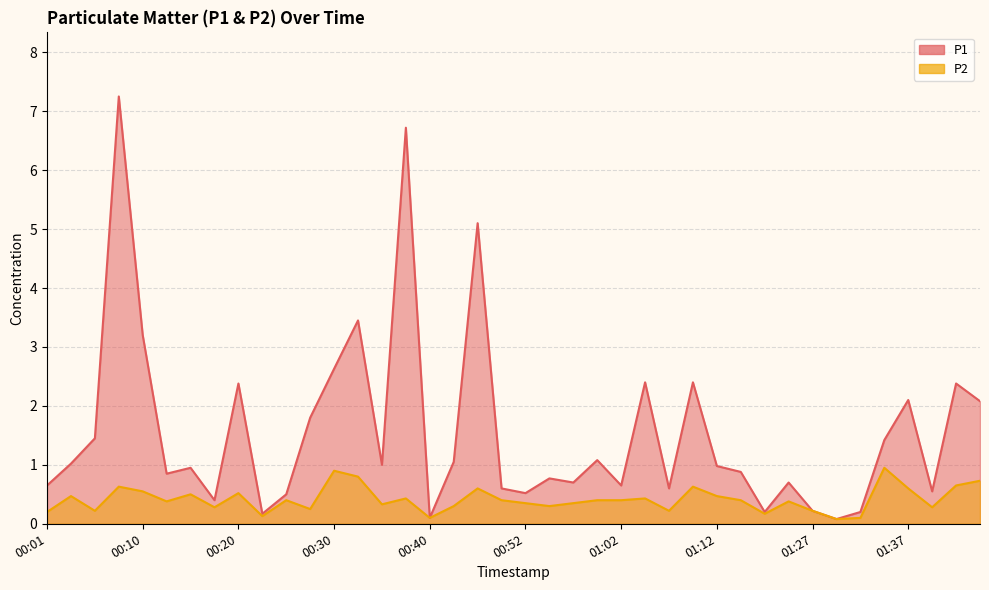

The P2 series shows 0.1 at 00:54. True or false?

False